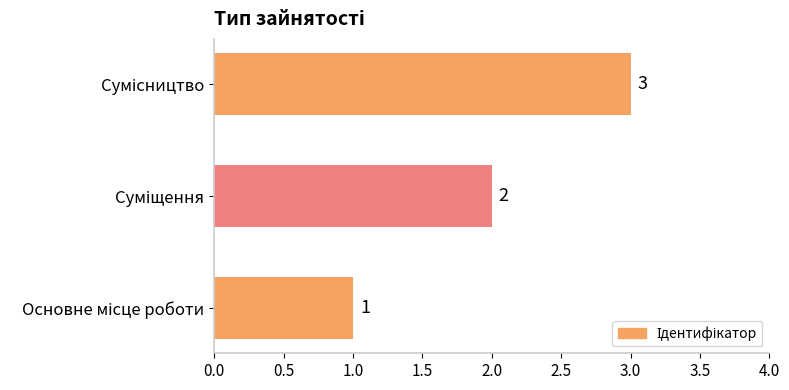

What is the greatest value displayed?

3